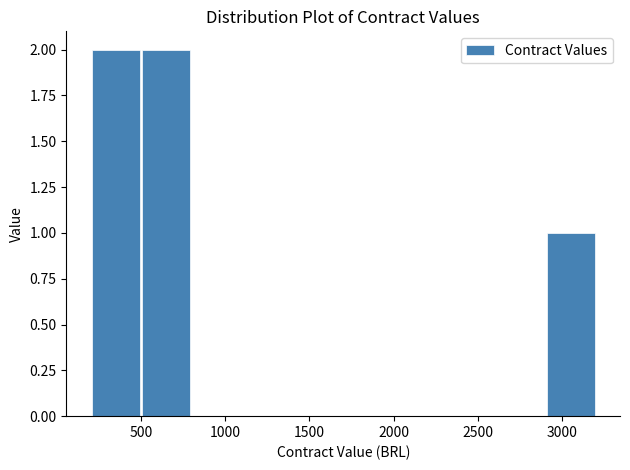

How tall is the bar that spans 2900 to 3200 on the x-axis? The values are not printed on the chart, so give them approximately, as read against the axis.

1